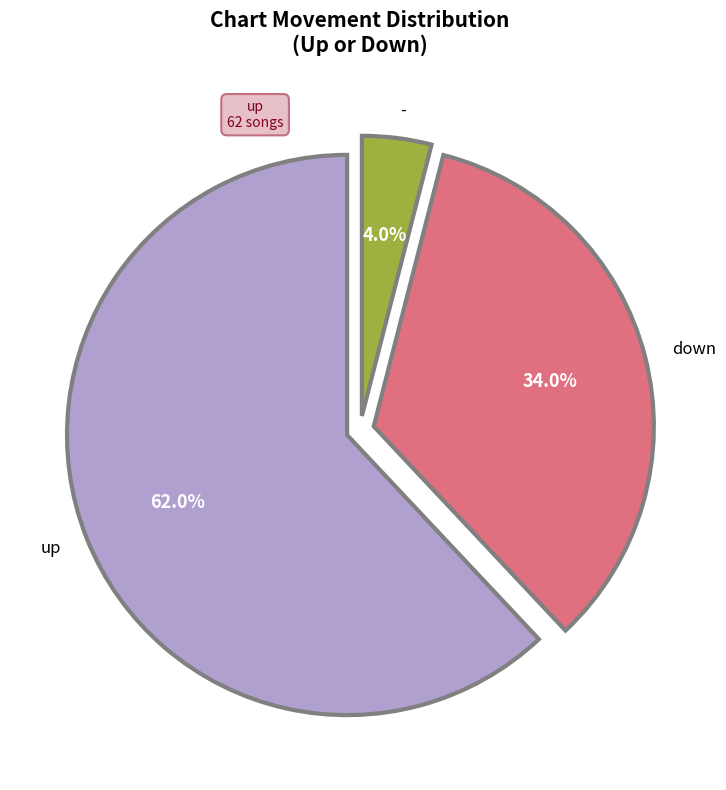

Between down and up, which is larger?

up